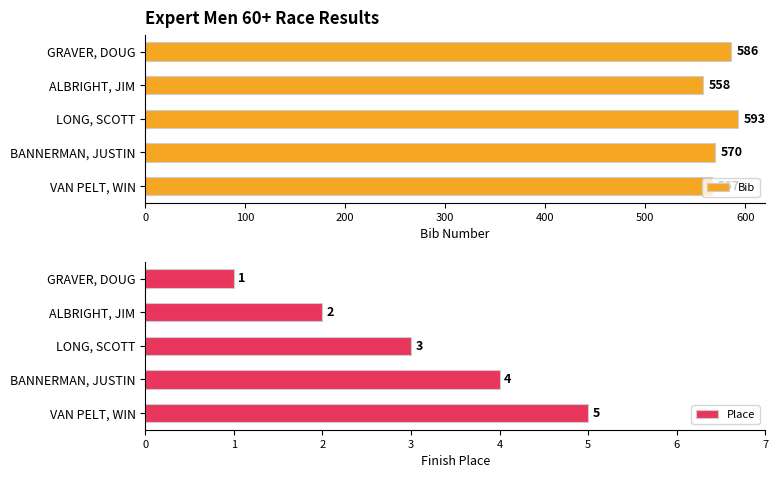

At which label is Place closest to 3?

LONG, SCOTT